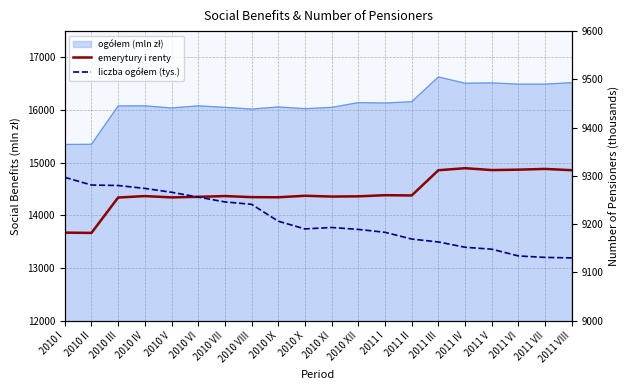

Which category has the lowest value in the liczba ogółem (tys.) series?

2011 VIII